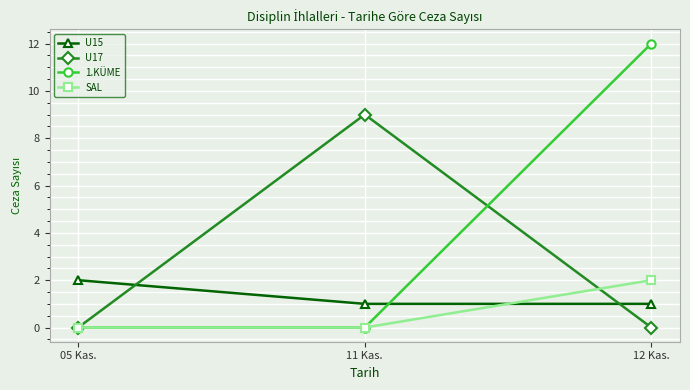

The U17 series shows 4 at 11 Kas.. True or false?

False